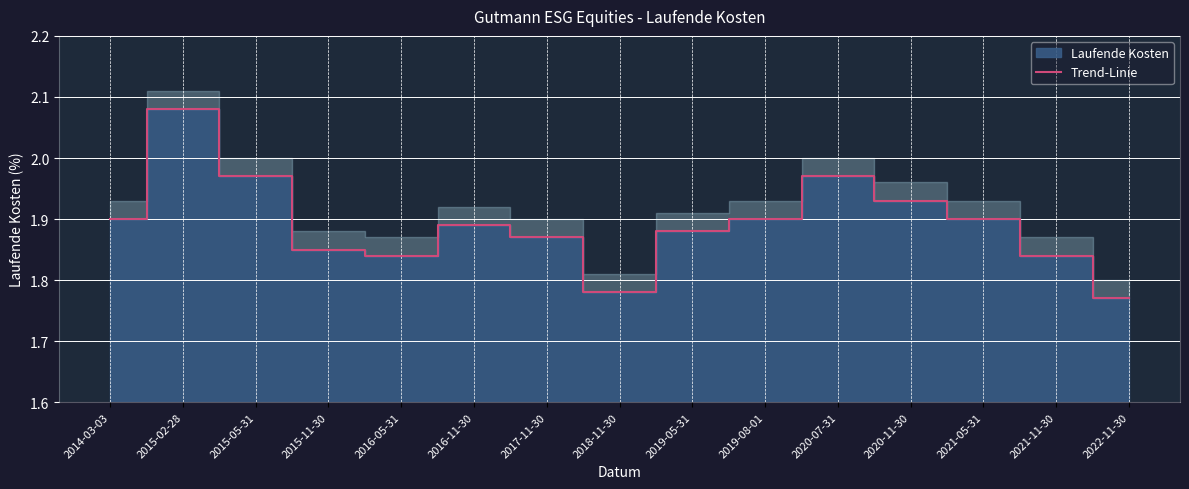

How many lines are shown in the chart?

1